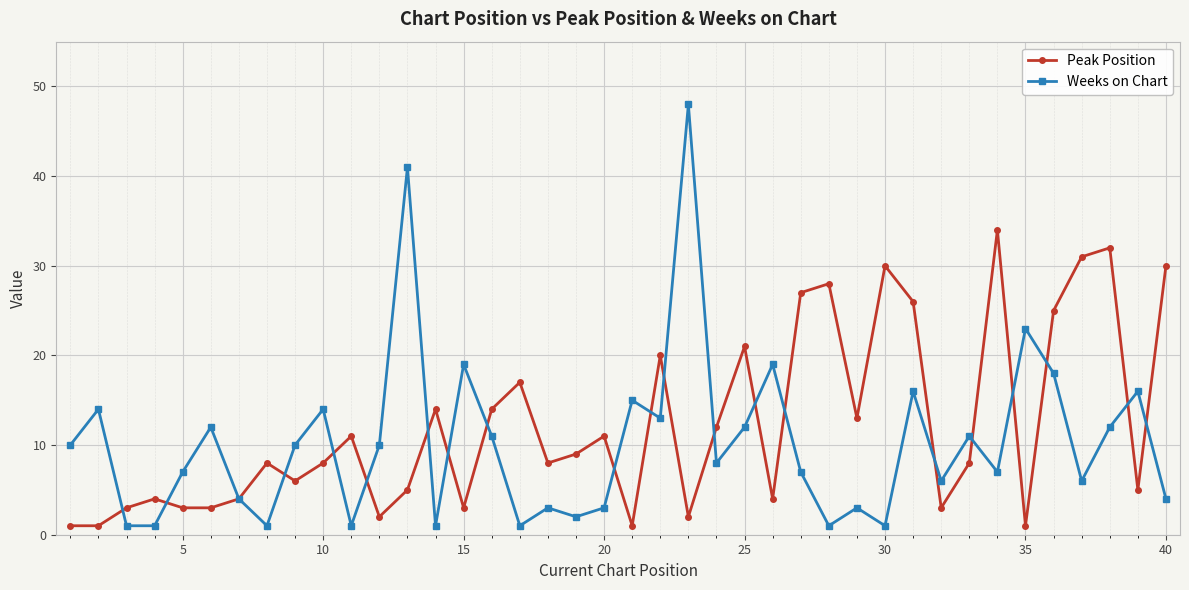

At how many categories does at least one series exceed 33?

3